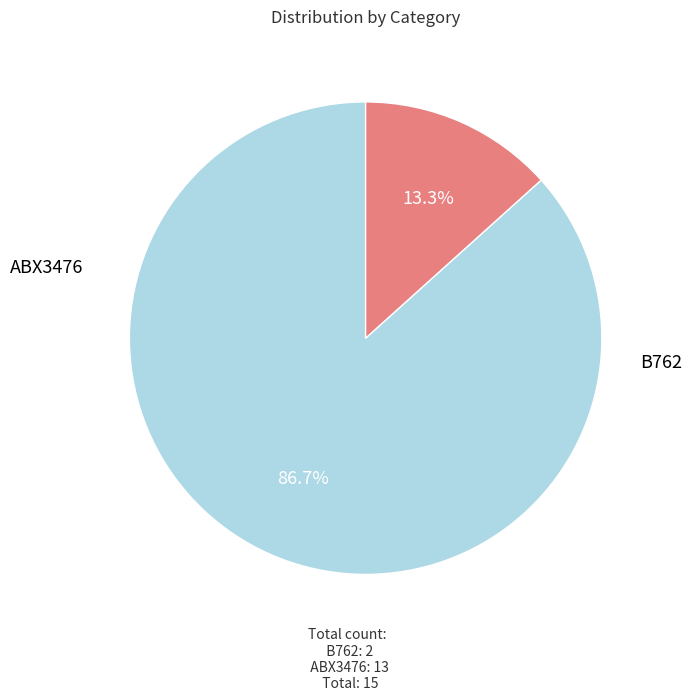

Is there any slice that represents more than half of the pie?

Yes